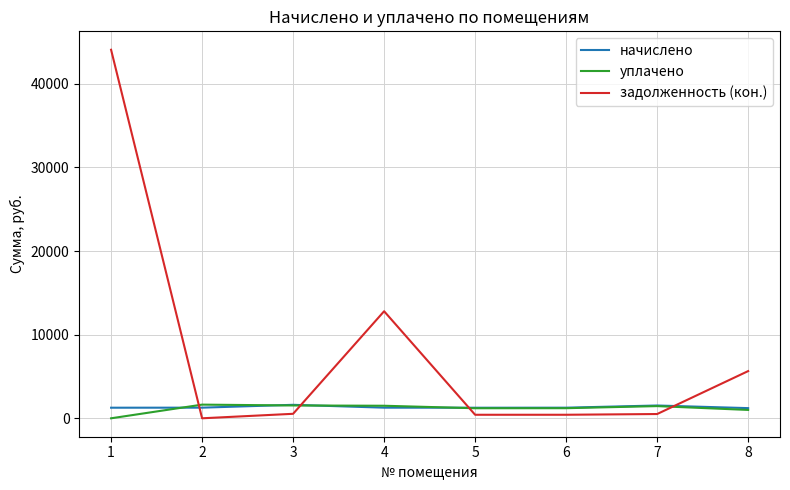

Where do задолженность (кон.) and начислено first cross each other?

1 and 2